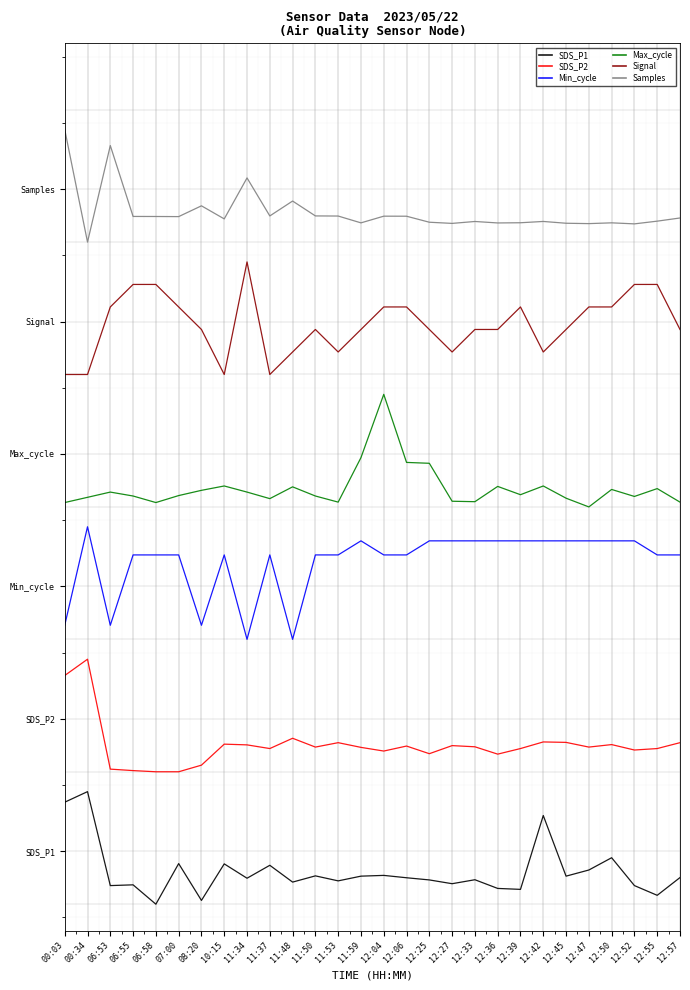

What is the maximum value shown in the chart?

5.8